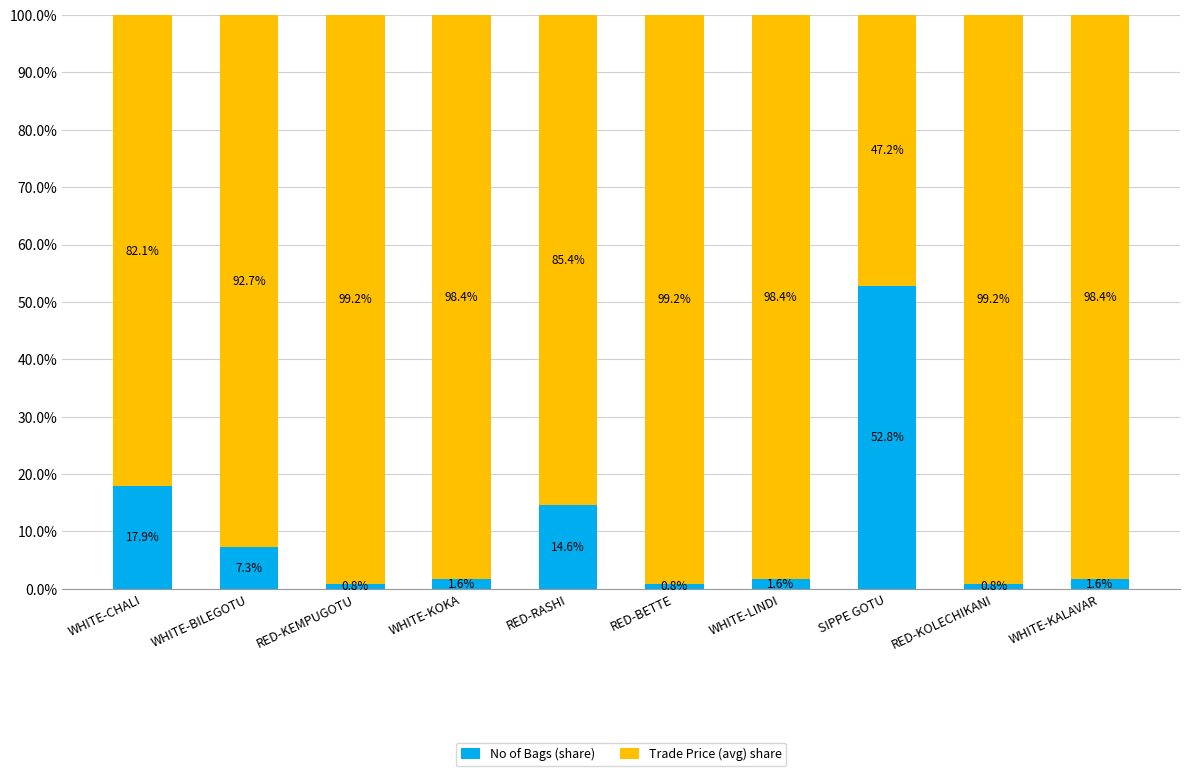

Reading left to right, list the values for the No of Bags (share) series.

17.9	7.3	0.8	1.6	14.6	0.8	1.6	52.8	0.8	1.6